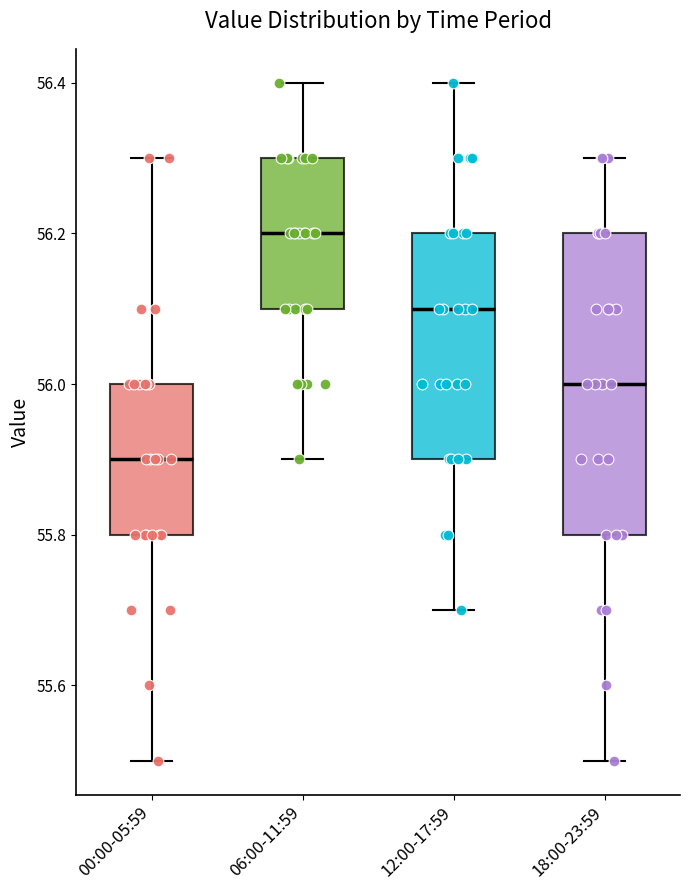

Where does the median line of the box for 18:00-23:59 sit on the y-axis? The values are not printed on the chart, so give them approximately, as read against the axis.

56.0